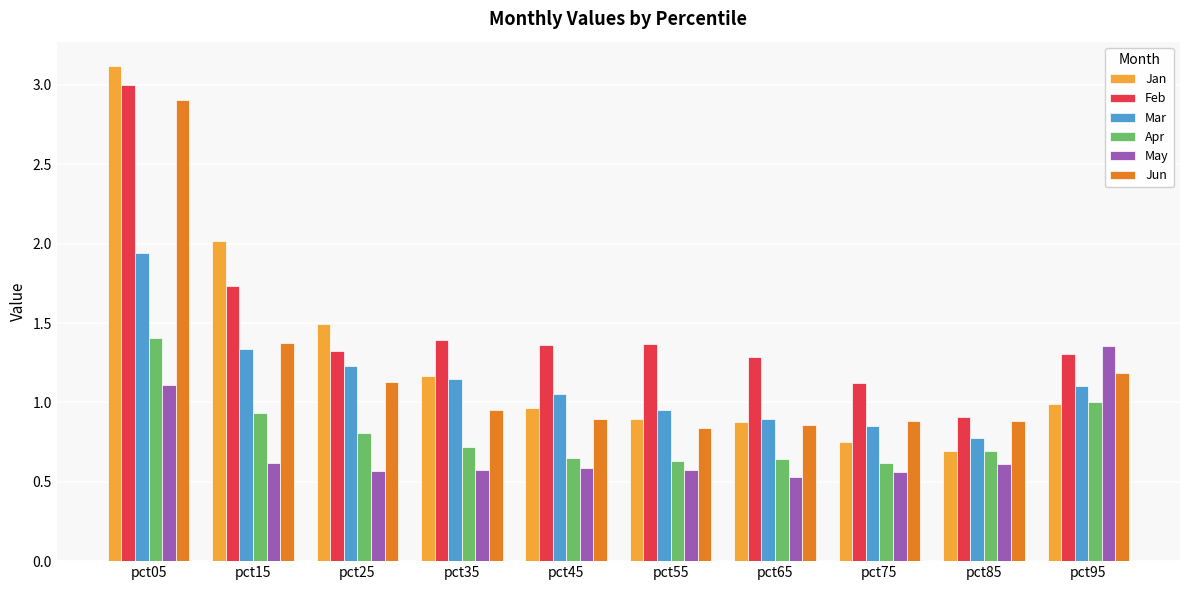

List the series in order of their peak value, highest first.

Jan, Feb, Jun, Mar, Apr, May